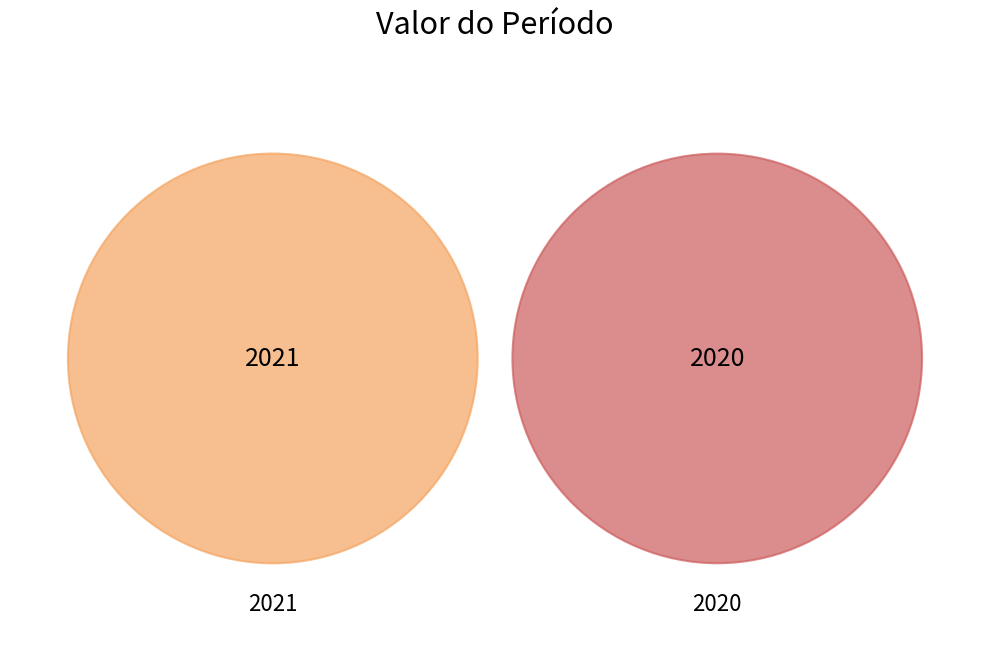

True or false: 2021 accounts for 57% of the total.

False